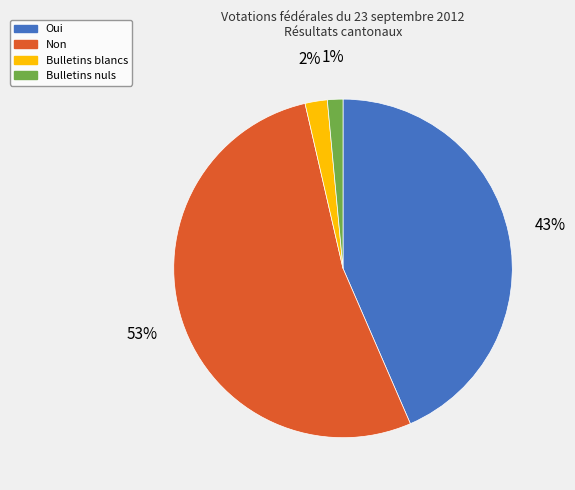

To the nearest percent, what portion does Bulletins blancs represent?

2%